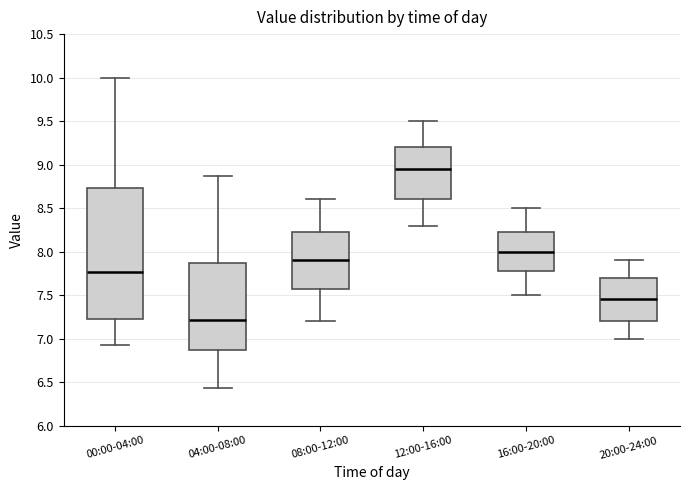

Reading left to right, read every box against the y-axis: the position of its median line, the range the box covers, and the ends of its whiskers. The values are not printed on the chart, so give them approximately, as read against the axis.

00:00-04:00: median 7.75, box 7.25 to 8.75, whiskers 6.95 to 10.00
04:00-08:00: median 7.20, box 6.85 to 7.85, whiskers 6.45 to 8.85
08:00-12:00: median 7.90, box 7.60 to 8.25, whiskers 7.20 to 8.60
12:00-16:00: median 8.95, box 8.60 to 9.20, whiskers 8.30 to 9.50
16:00-20:00: median 8.00, box 7.80 to 8.25, whiskers 7.50 to 8.50
20:00-24:00: median 7.45, box 7.20 to 7.70, whiskers 7.00 to 7.90